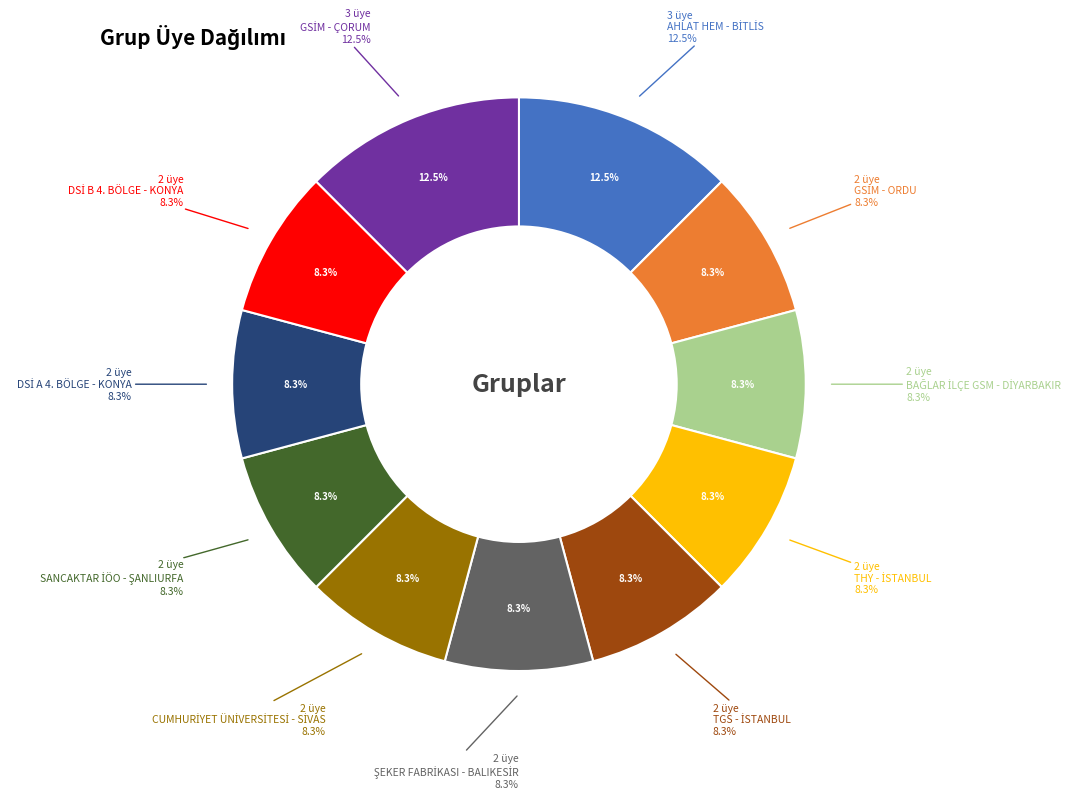

Does CUMHURİYET ÜNİVERSİTESİ - SİVAS account for over 50% of the chart?

No